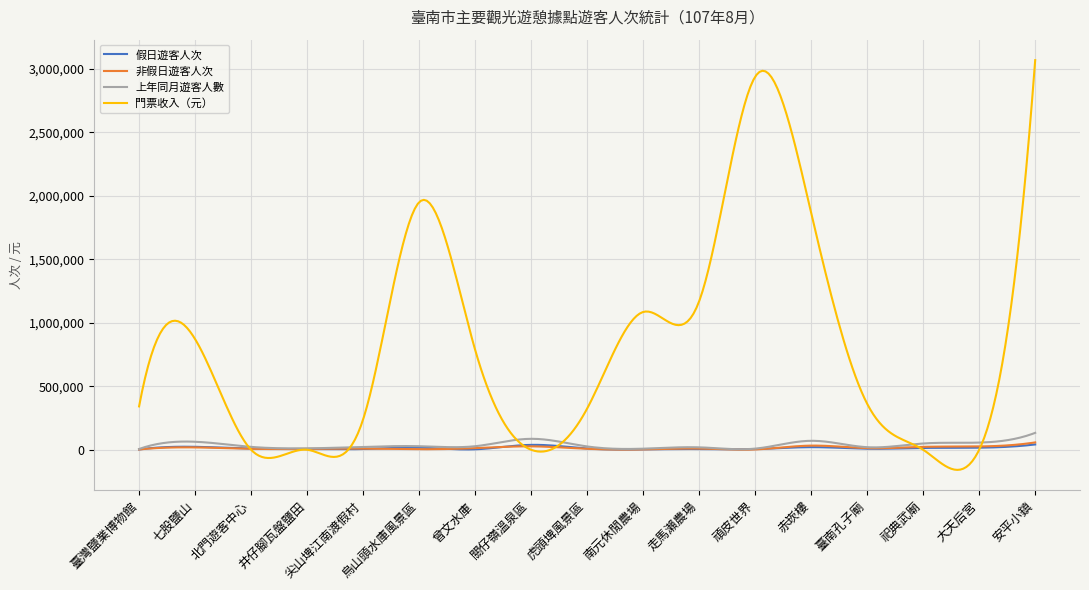

Which series has the largest total across all categories?

門票收入（元）